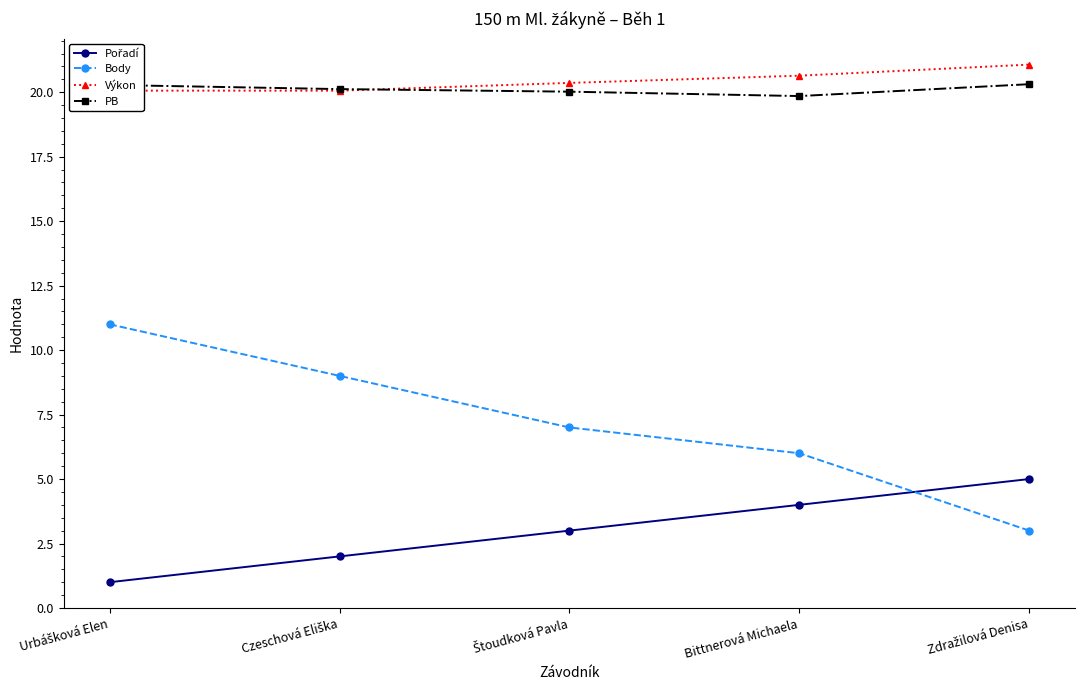

What is the difference between the highest and lowest values at Bittnerová Michaela?

16.6